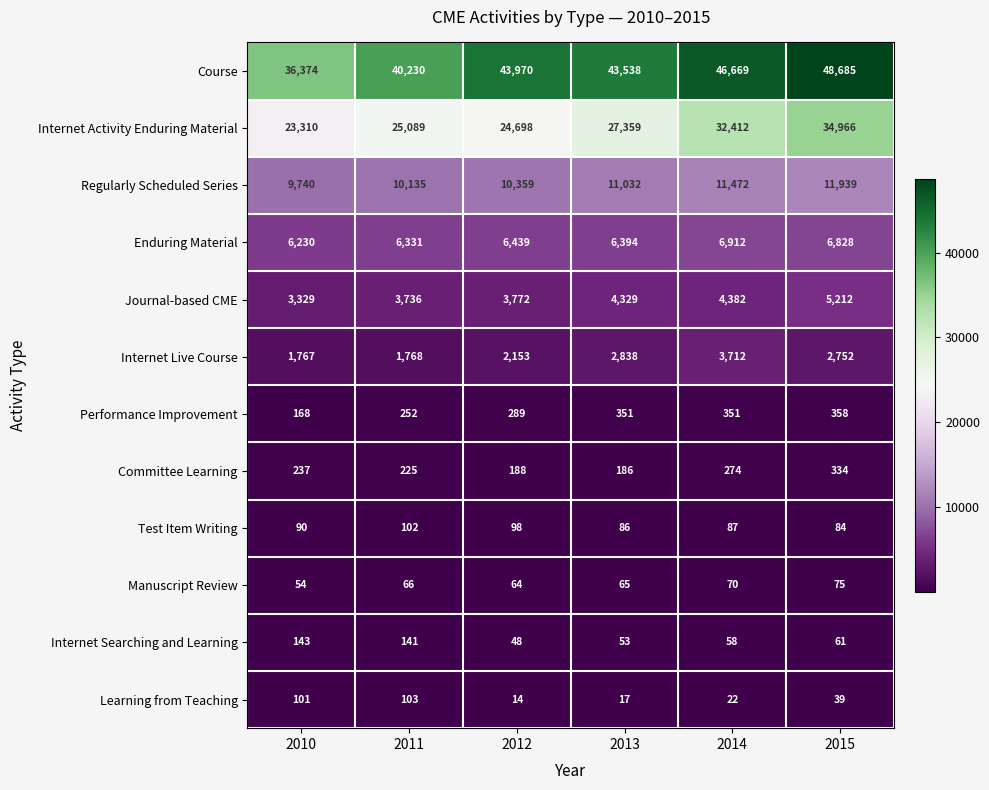

Count the number of categories in the chart.

6